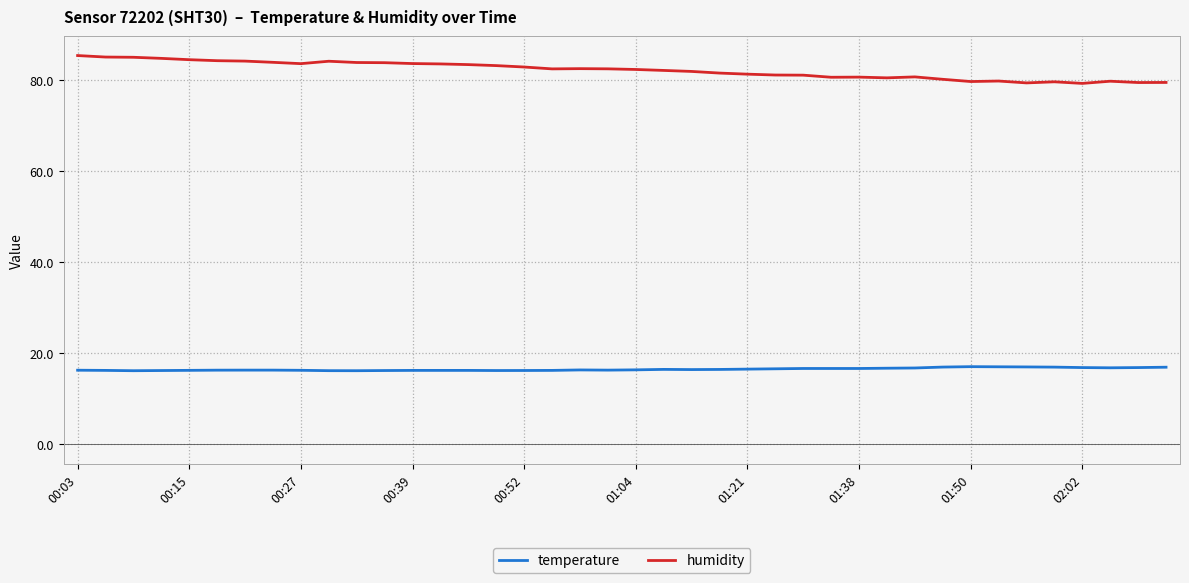

Which series has the largest total across all categories?

humidity